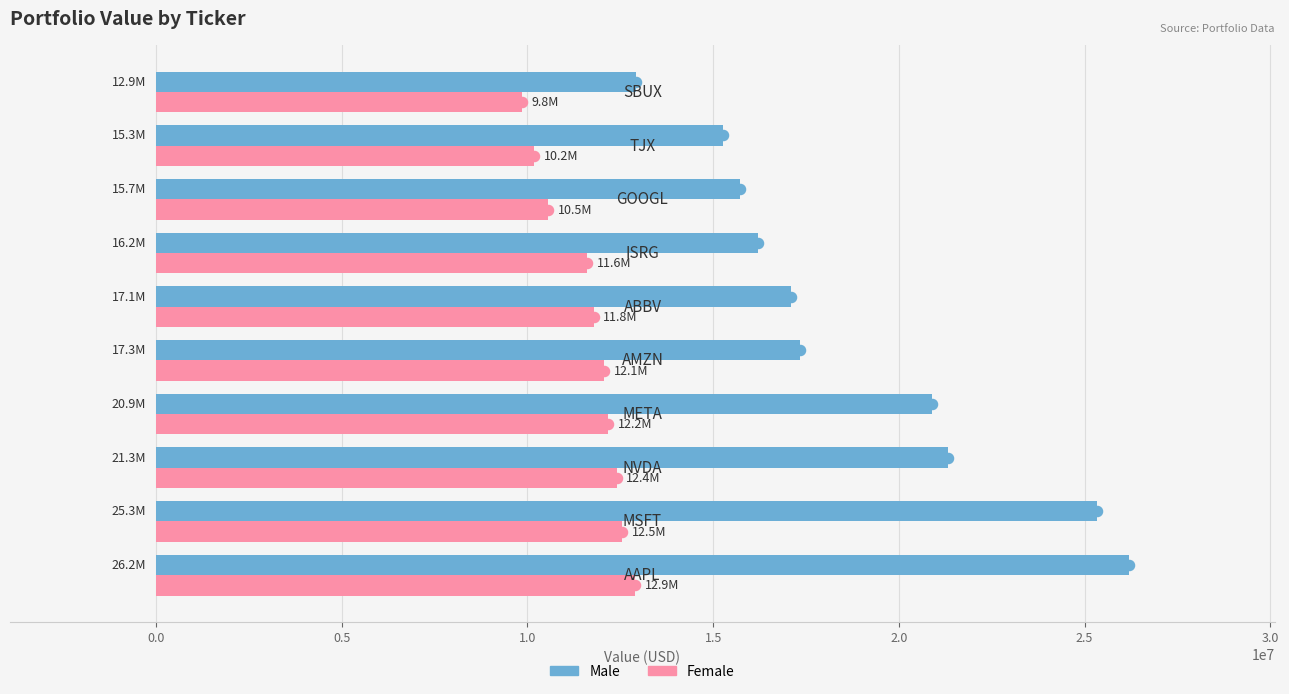

Which series has the largest total across all categories?

Male